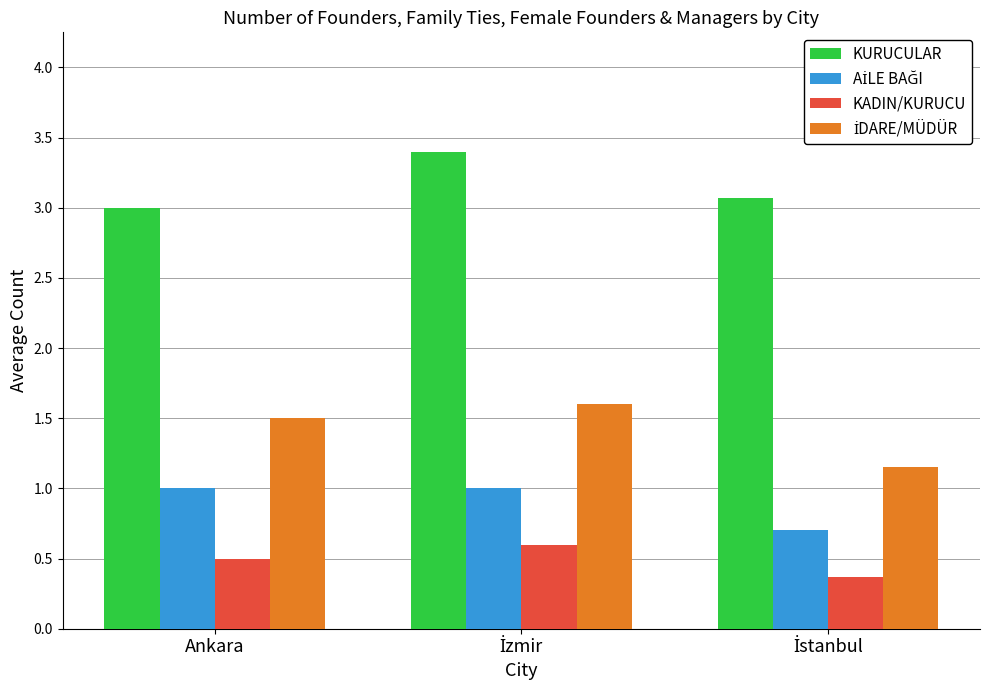

Does the chart contain any negative values?

No